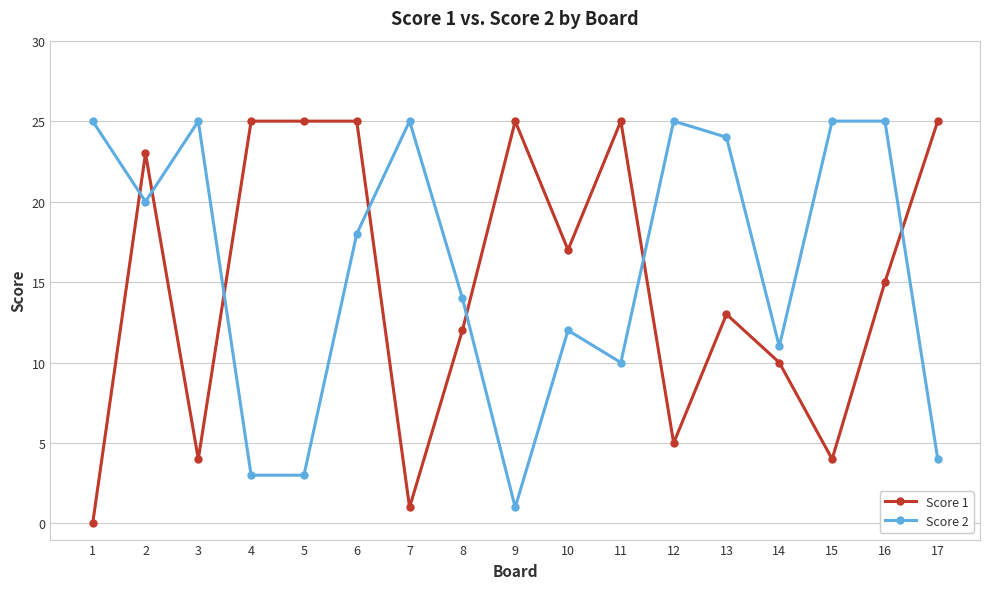

Where do Score 1 and Score 2 first cross each other?

1 and 2